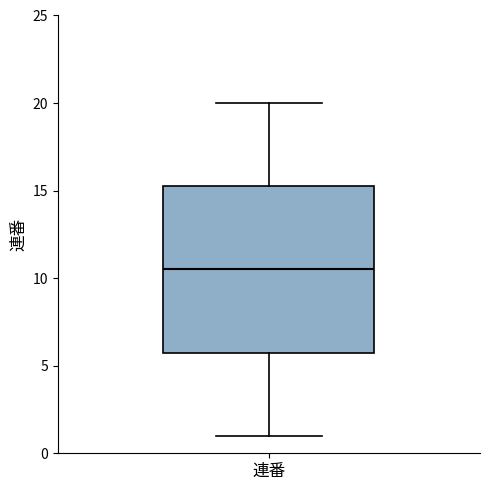

Read this box plot against the y-axis: the position of the median line, the range covered by the box, and the ends of both whiskers. The values are not printed on the chart, so give them approximately, as read against the axis.

median 10.5, box 6.0 to 15.5, whiskers 1.0 to 20.0